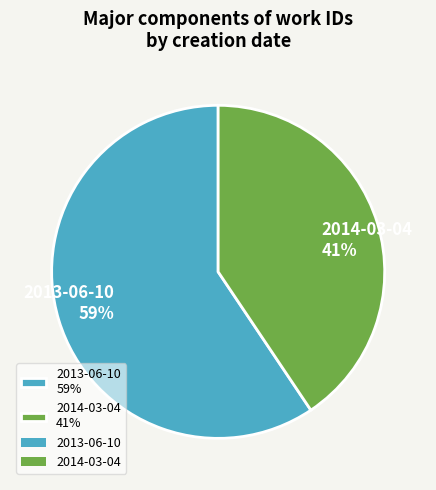

Which slice represents more than half of the pie?

2013-06-10